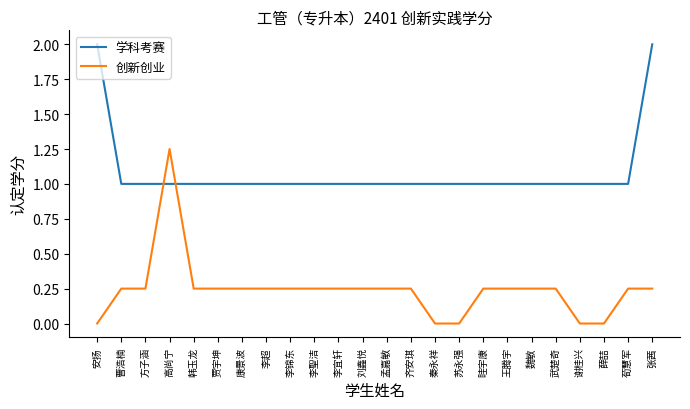

Rank the series by their maximum value, from highest to lowest.

学科考赛, 创新创业